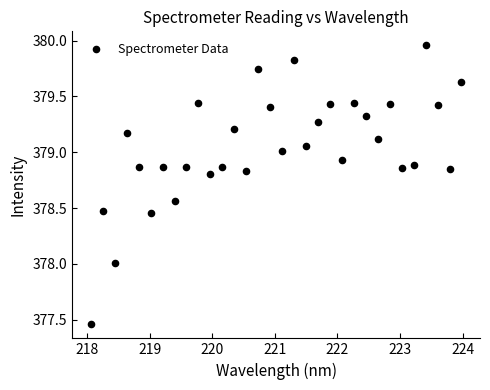

What is the range of Y values (max minus min)?

2.5